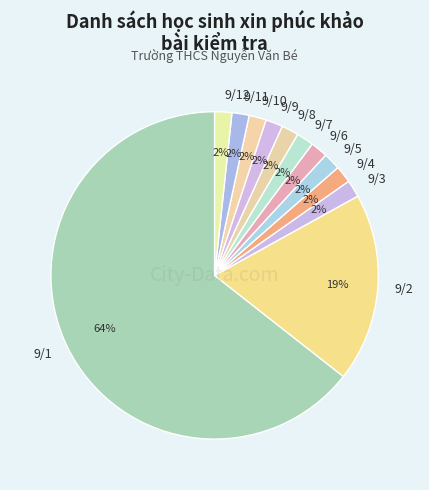

Count the number of slices in the pie.

12